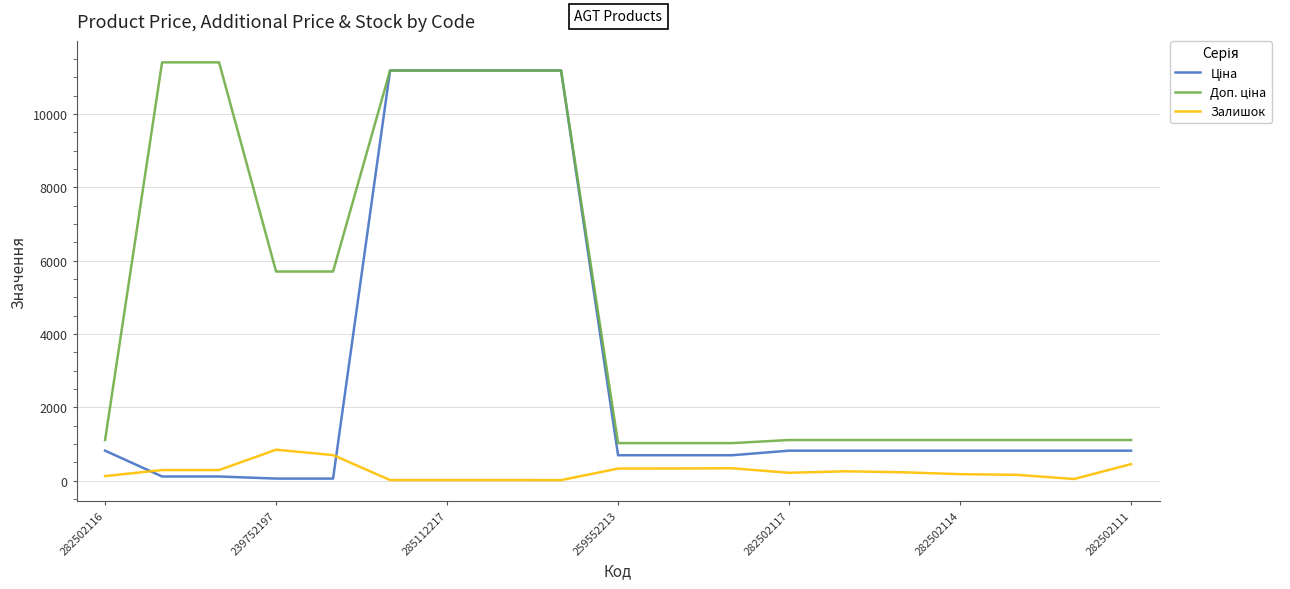

What is the greatest value displayed?

11410.0